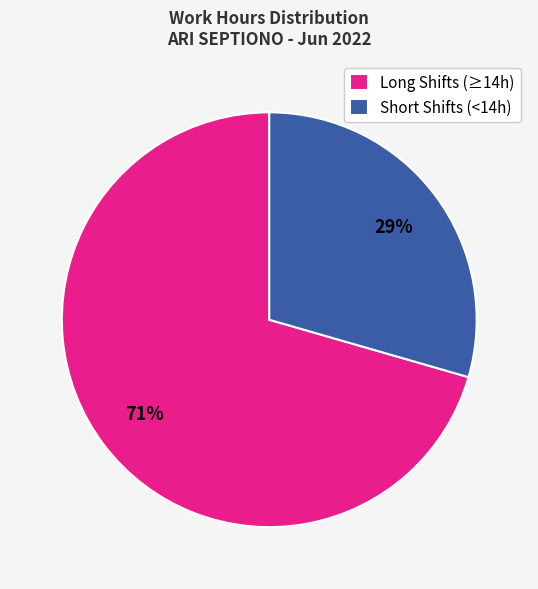

What is the ratio of the value at Long Shifts (≥14h) to the value at Short Shifts (<14h)?

2.4